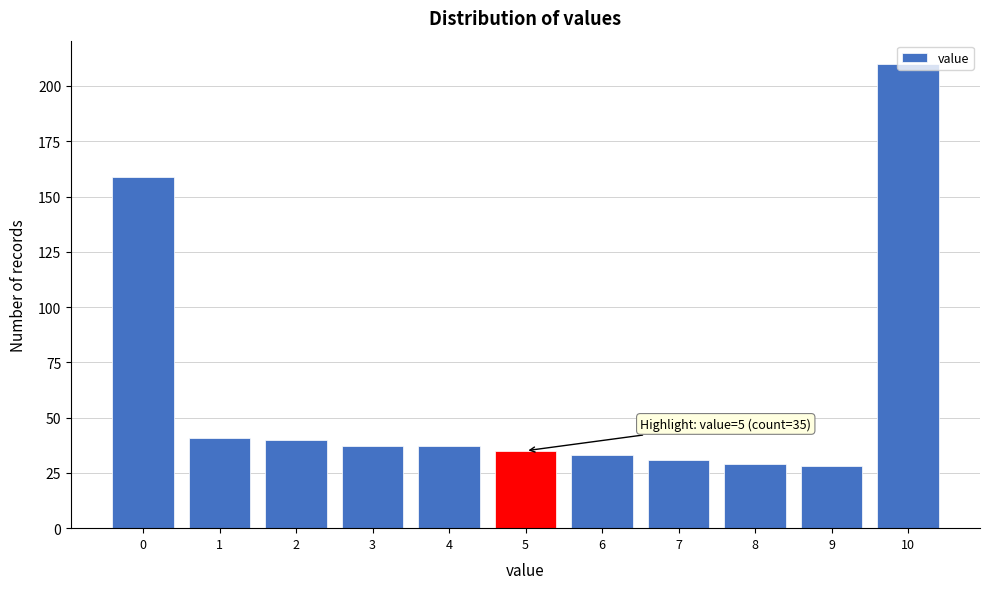

What is the value of the 9th bar from the left?

29